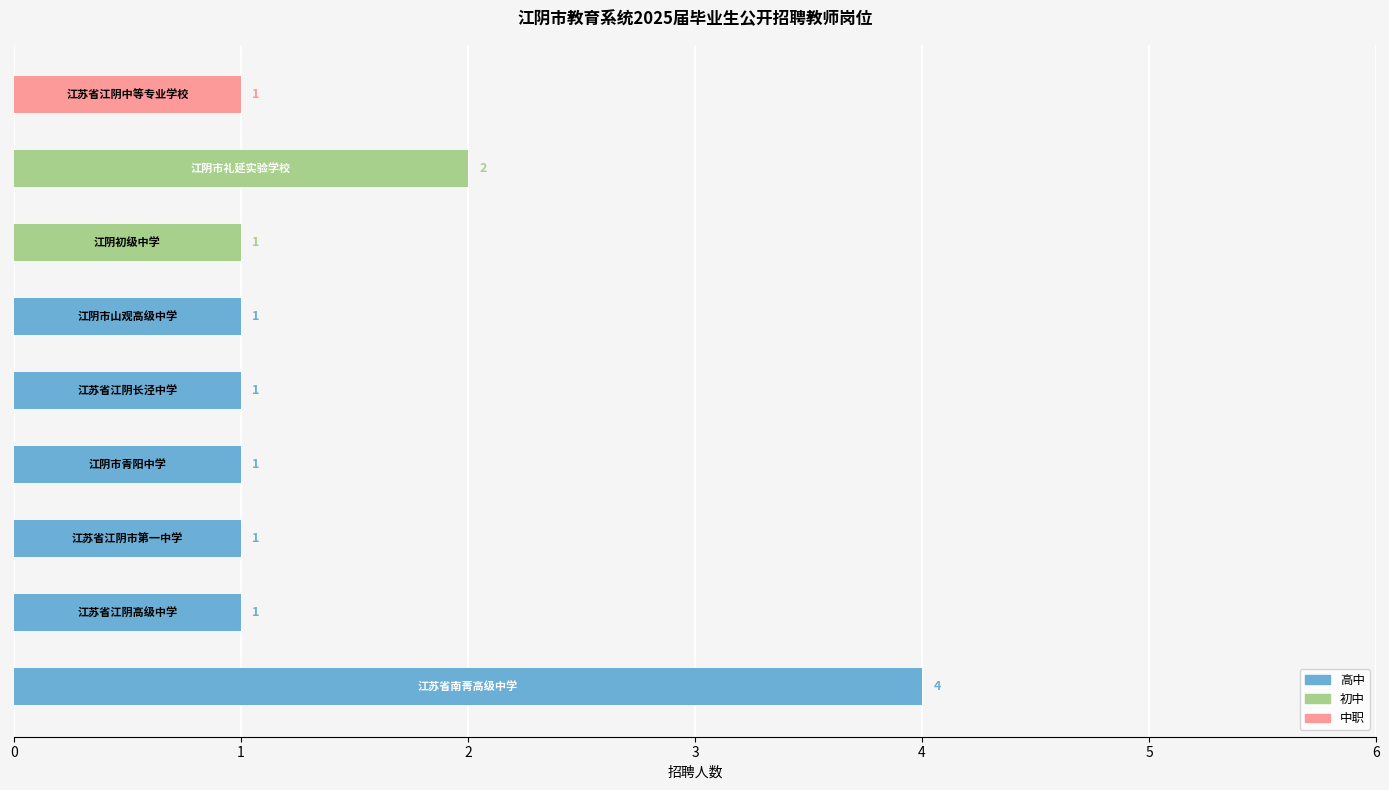

List the labels in order of value, largest first.

江苏省南菁高级中学, 江阴市礼延实验学校, 江苏省江阴高级中学, 江苏省江阴市第一中学, 江阴市青阳中学, 江苏省江阴长泾中学, 江阴市山观高级中学, 江阴初级中学, 江苏省江阴中等专业学校